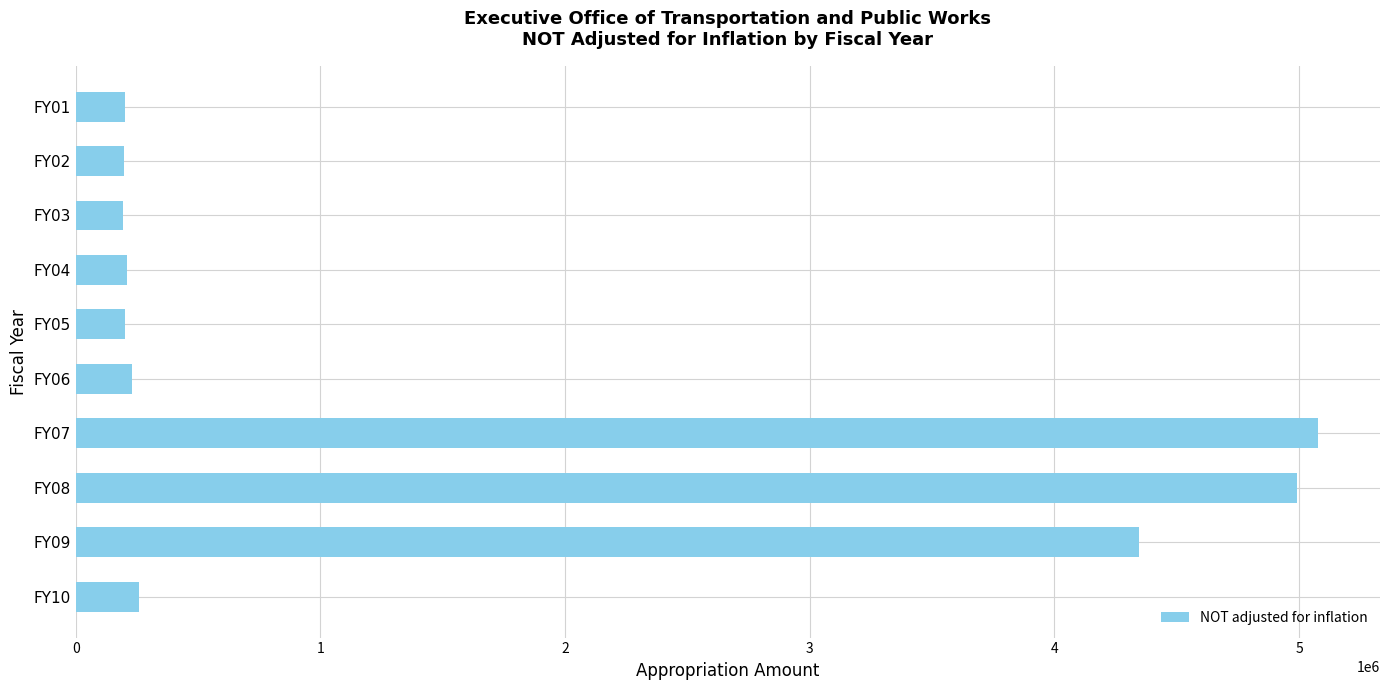

Which has a higher value, FY09 or FY07?

FY07